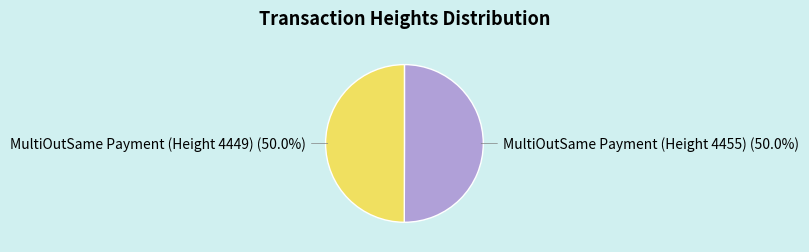

To the nearest percent, what percentage of the pie is MultiOutSame Payment (Height 4449)?

50%